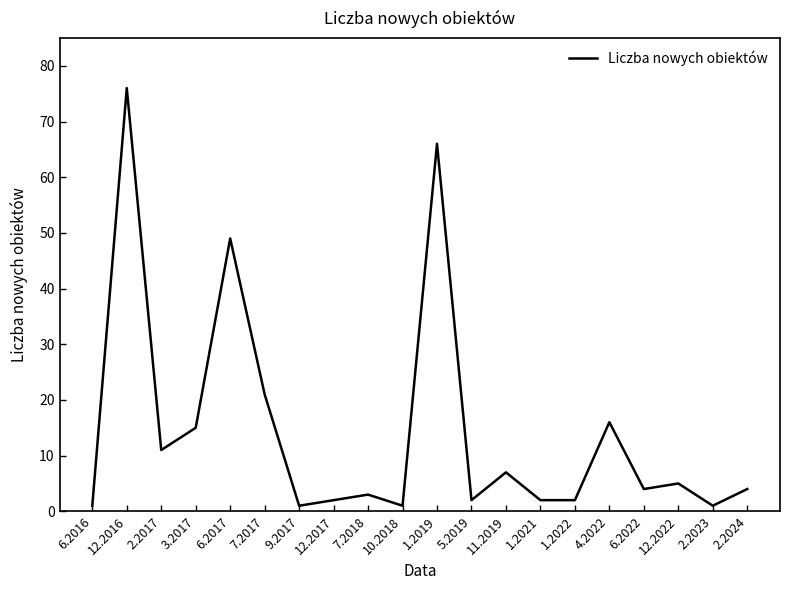

The value at 12.2017 is 2. True or false?

True